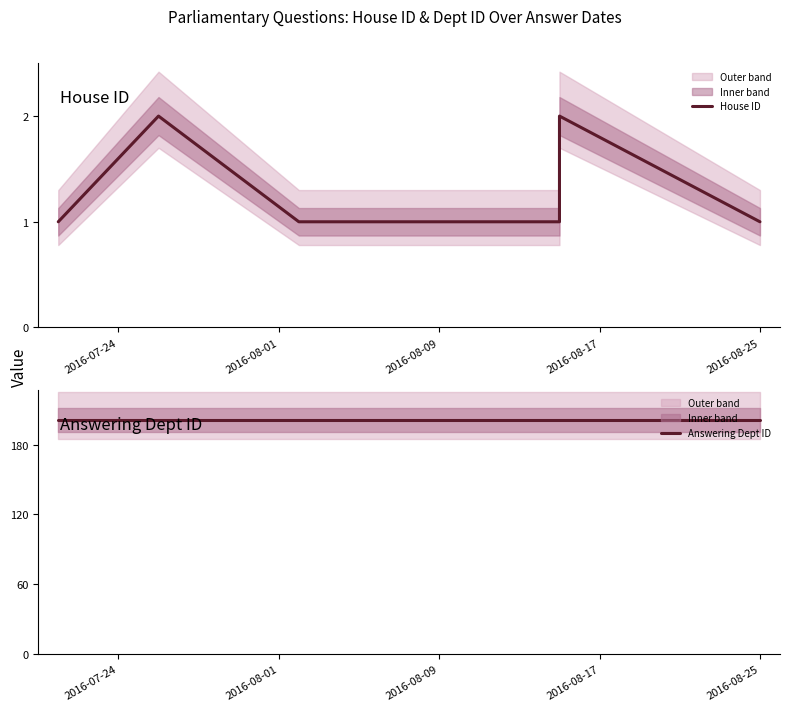

What are all the series names shown in the legend?

House ID, Answering Dept ID